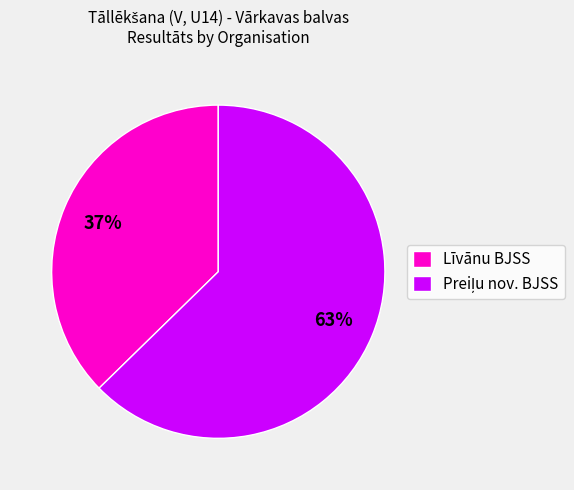

Which category has the smallest portion of the pie?

Līvānu BJSS